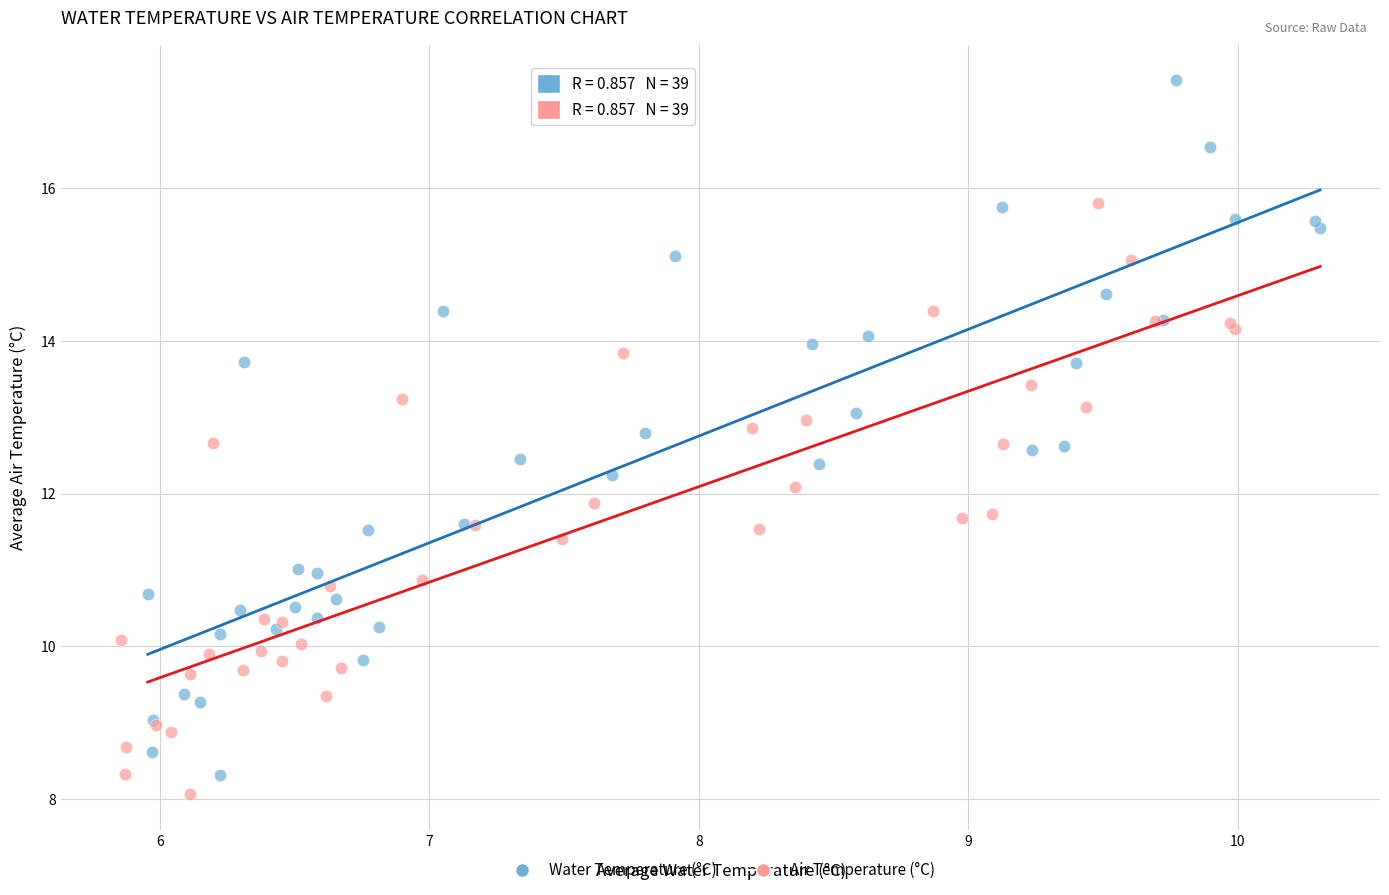

Which series reaches the minimum Y coordinate?

Air Temperature (°C)